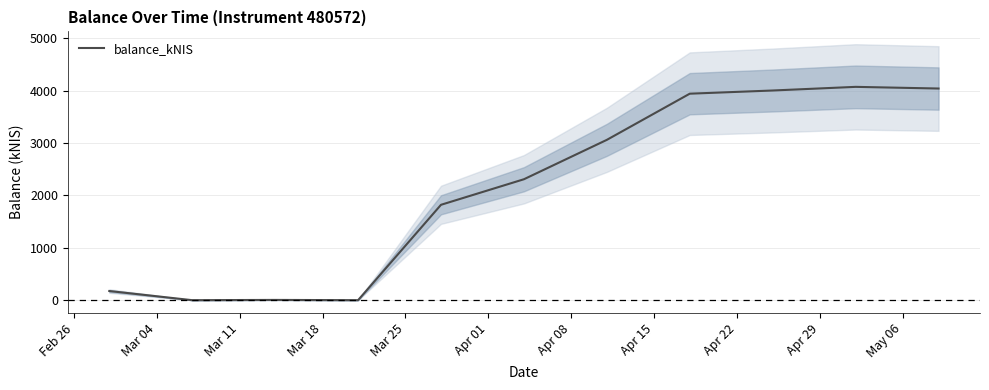

What is the difference between the maximum and minimum values?

4070.1